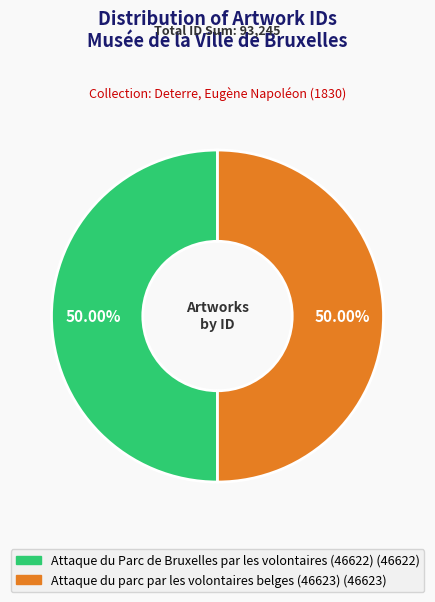

Approximately how many times larger is the value at Attaque du Parc de Bruxelles par les volontaires (46622) compared to Attaque du parc par les volontaires belges (46623)?

1.0